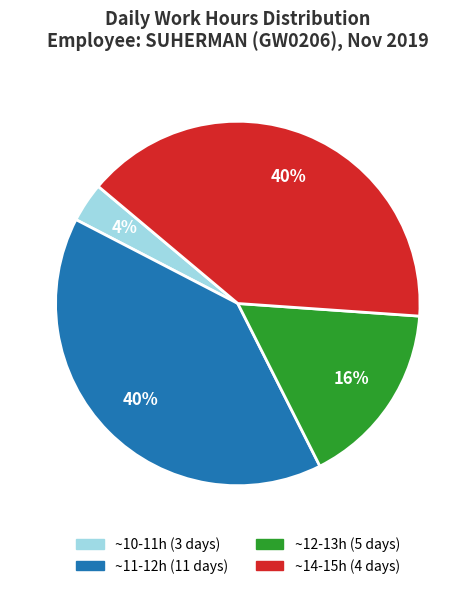

To the nearest percent, what is the average slice percentage?

25%